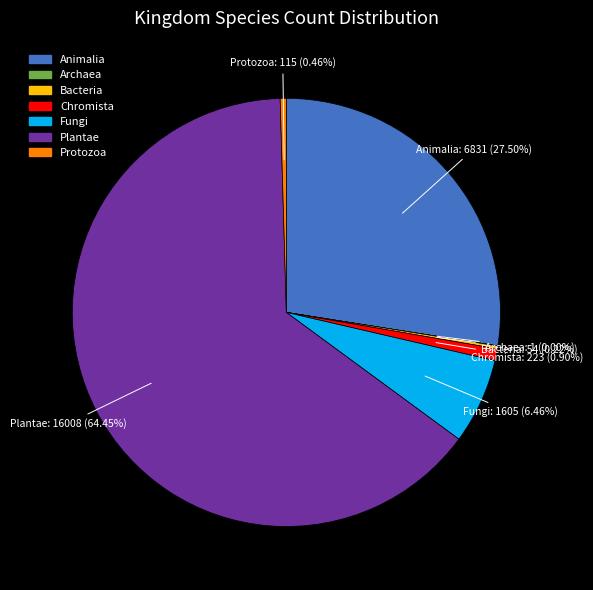

Does any single category account for the majority?

Yes